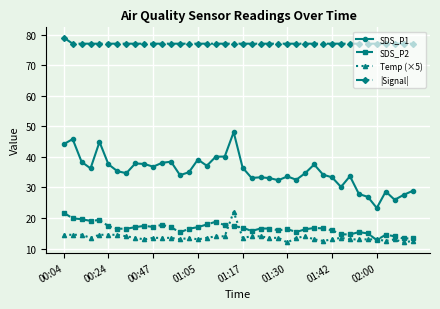

Which series has the largest range (max minus min)?

SDS_P1